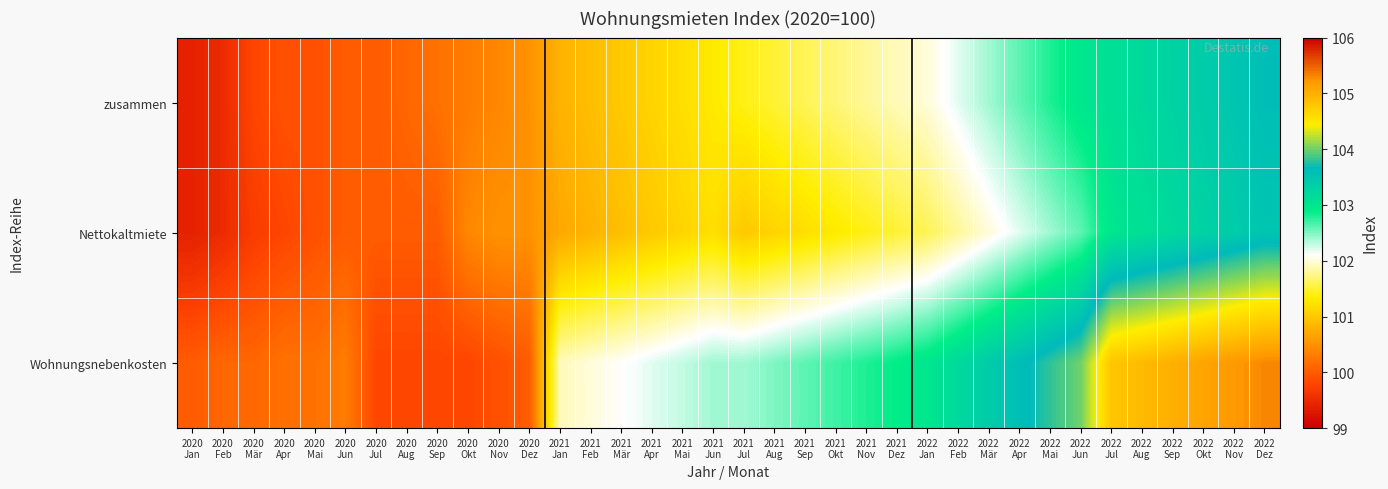

At how many categories does at least one series exceed 100?

34